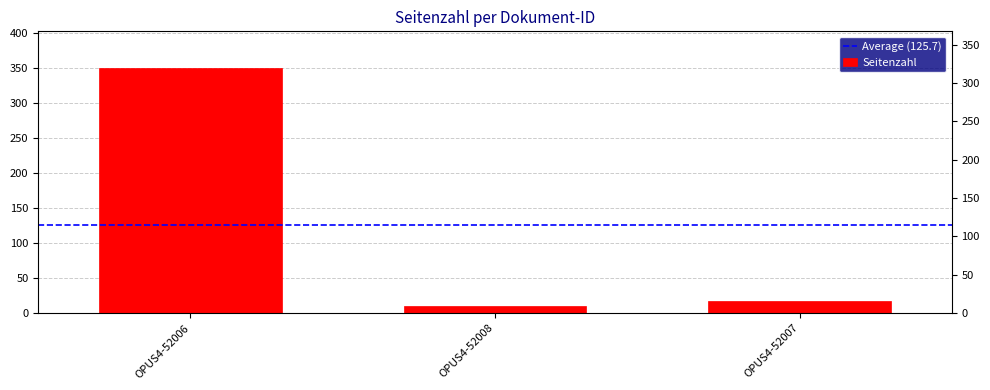

The chart shows a value of 6 at OPUS4-52007. True or false?

False